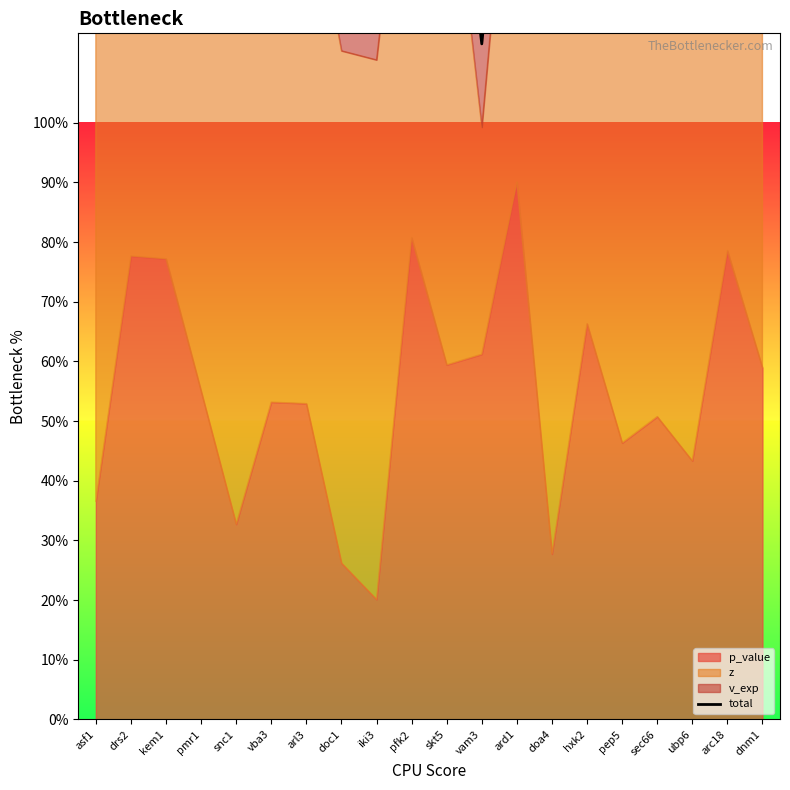

How many points are higher than both their immediate neighbors (excluding endpoints)?

6